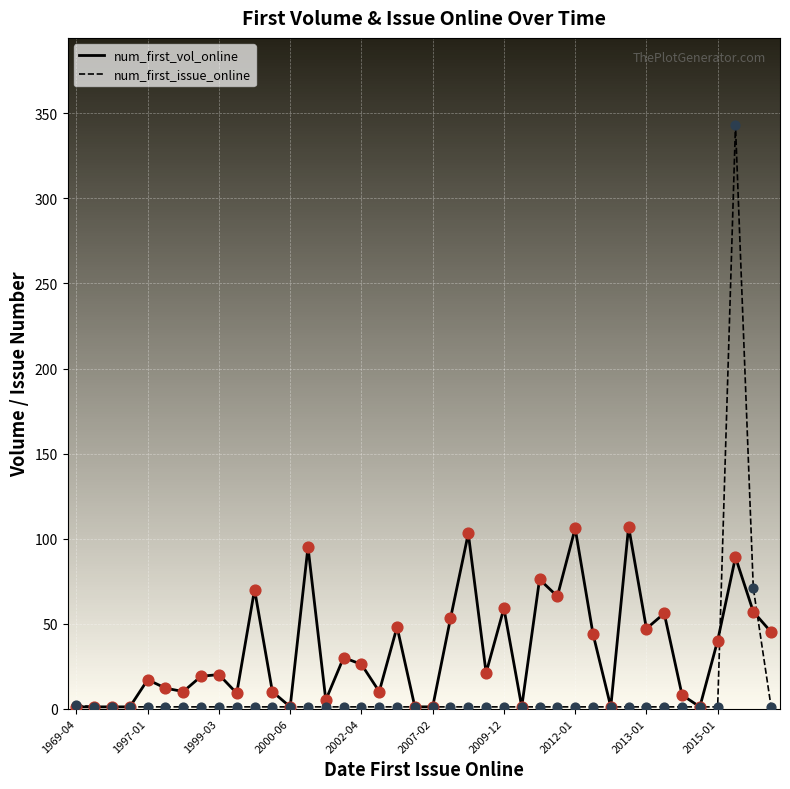

Which series has the widest spread of values?

num_first_issue_online